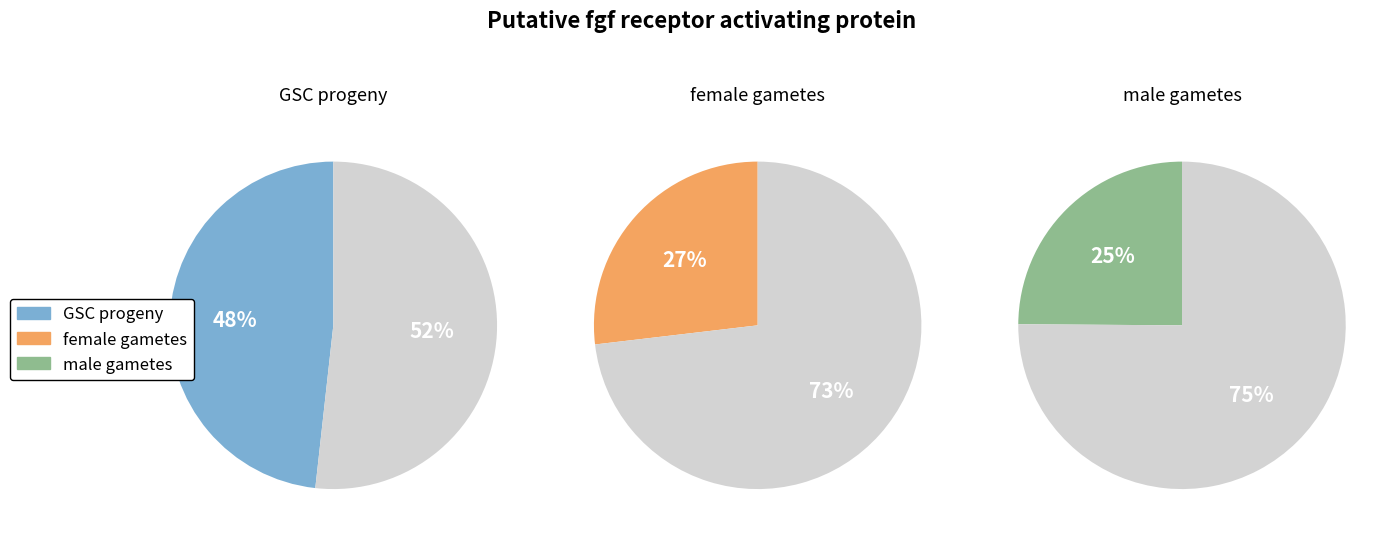

To the nearest percent, what portion does GSC progeny represent?

48%